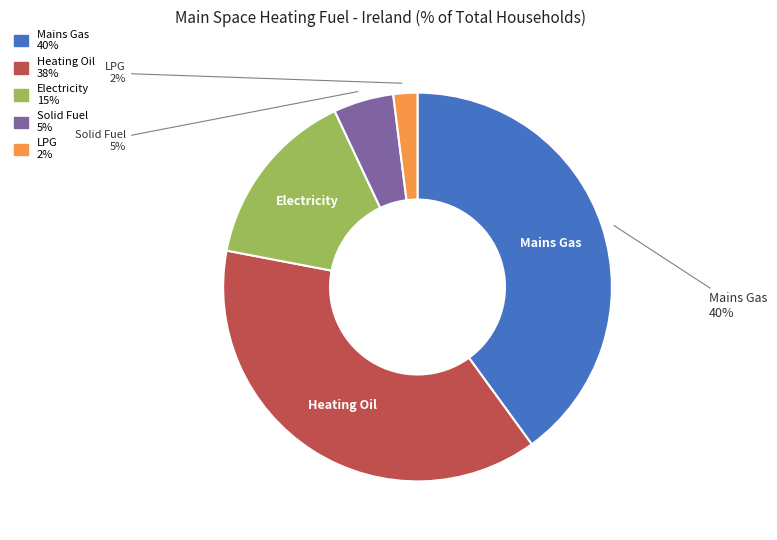

Is there a majority slice in this chart?

No